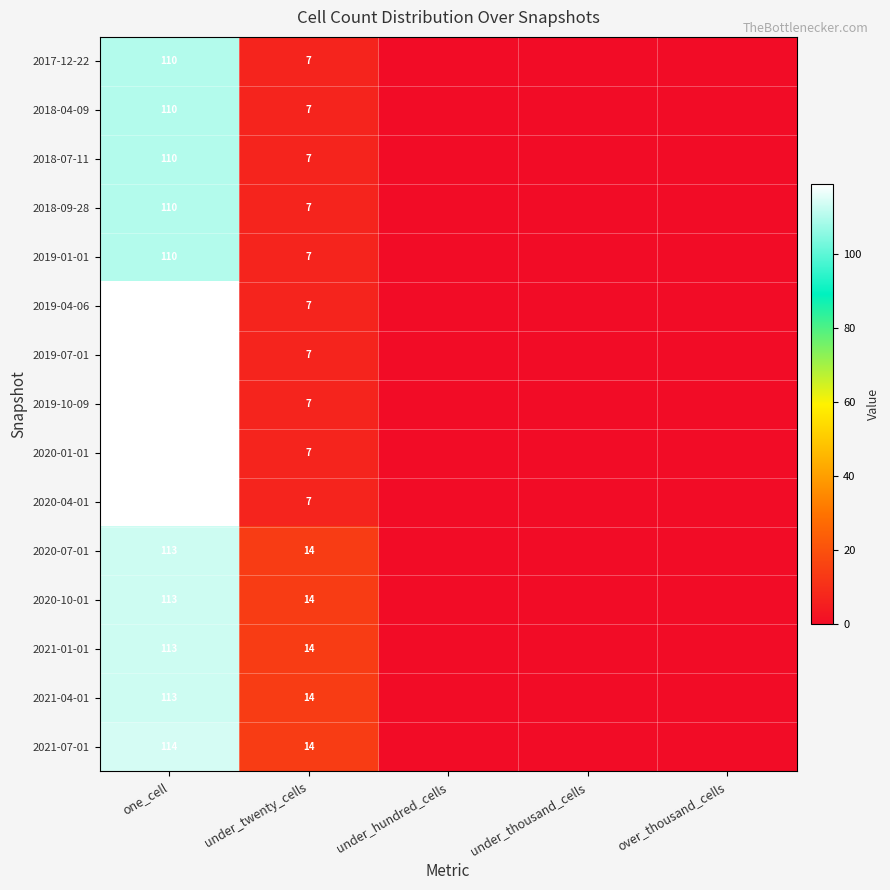

What is the spread (max minus min) of values at one_cell?

9